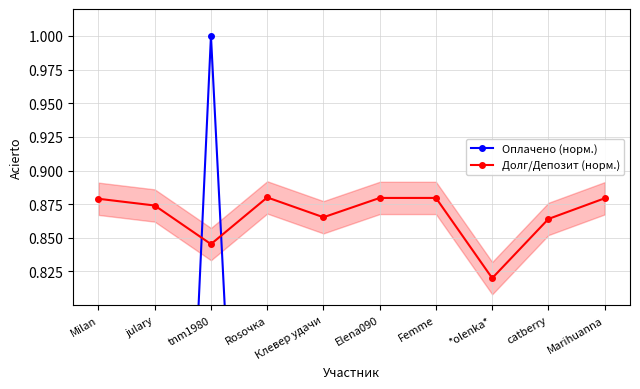

What is the maximum value shown in the chart?

1.0